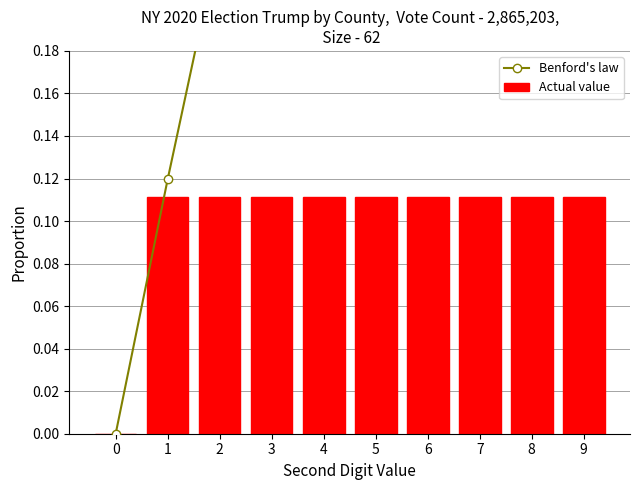

True or false: Benford's law has a value of 0.3 at 0.

False